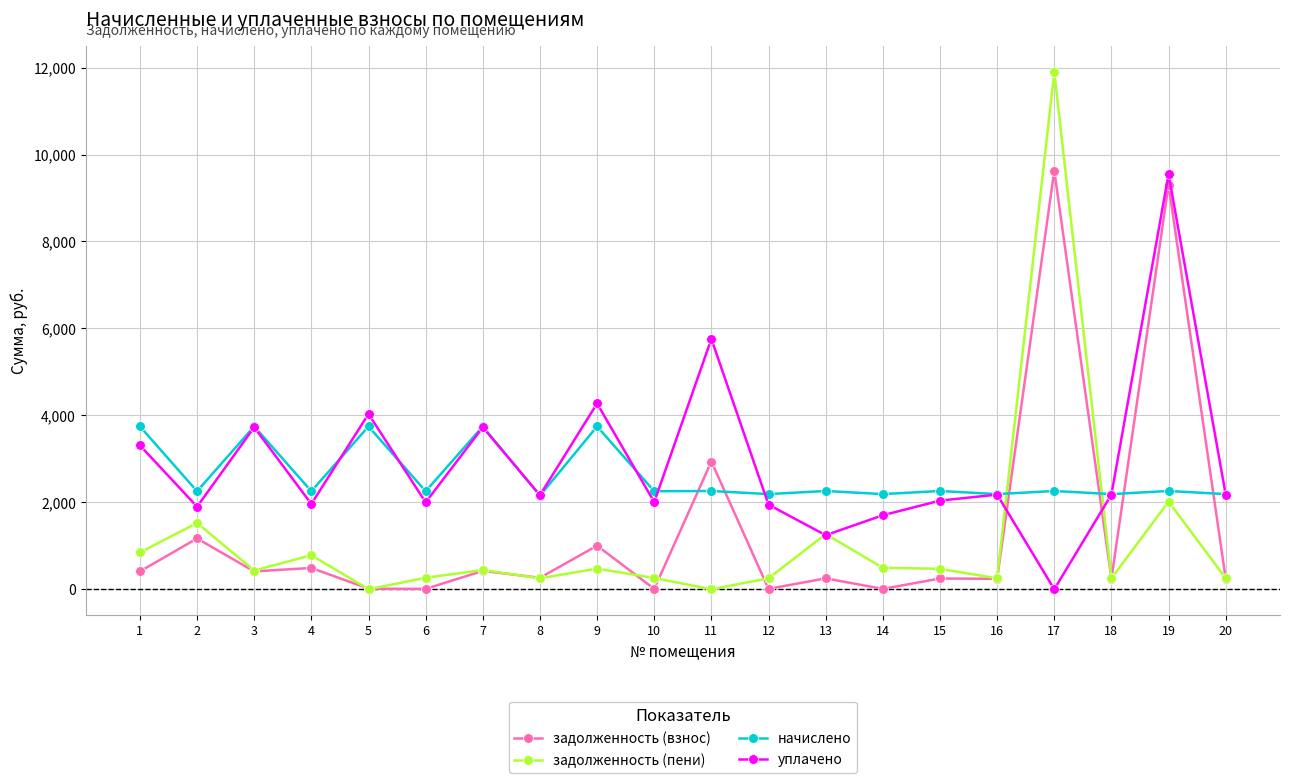

True or false: уплачено has more than 2 interior local peaks.

True